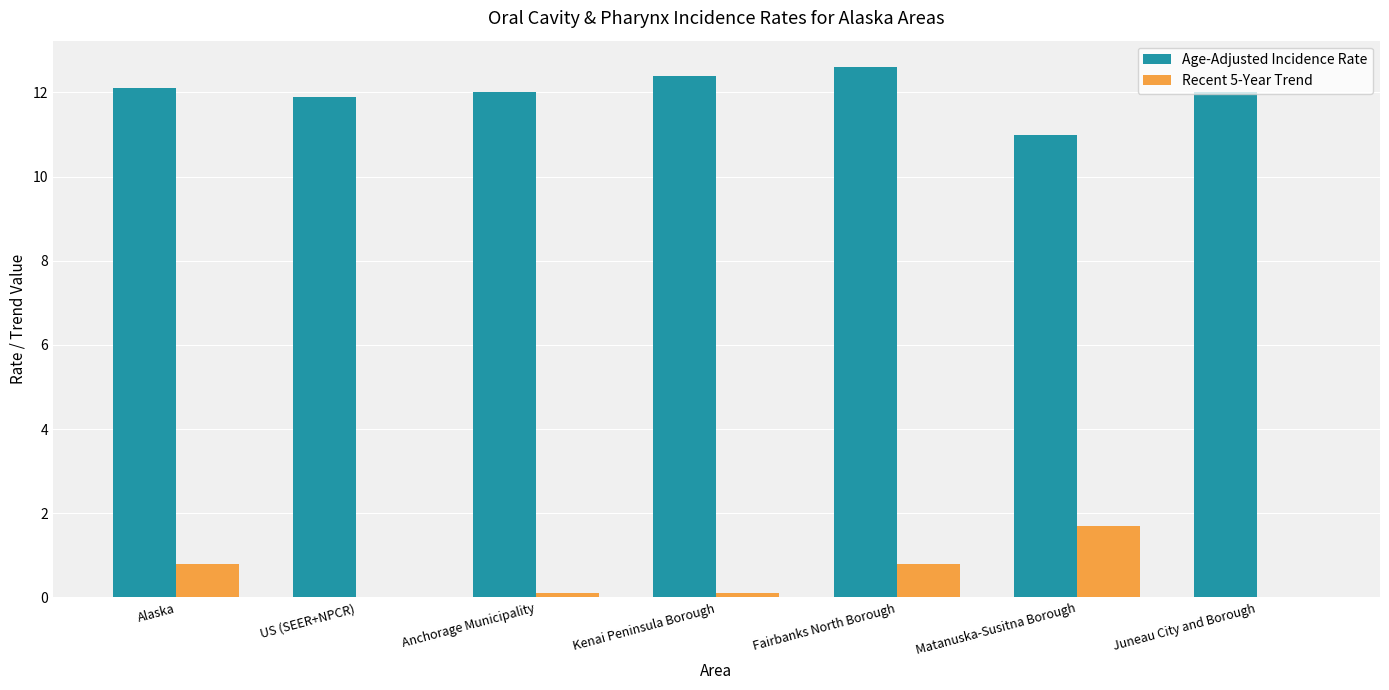

Reading right to left, transcribe all the data shown in this chart.

Age-Adjusted Incidence Rate: Juneau City and Borough=12.0	Matanuska-Susitna Borough=11.0	Fairbanks North Borough=12.6	Kenai Peninsula Borough=12.4	Anchorage Municipality=12.0	US (SEER+NPCR)=11.9	Alaska=12.1
Recent 5-Year Trend: Juneau City and Borough=0.0	Matanuska-Susitna Borough=1.7	Fairbanks North Borough=0.8	Kenai Peninsula Borough=0.1	Anchorage Municipality=0.1	US (SEER+NPCR)=0.0	Alaska=0.8